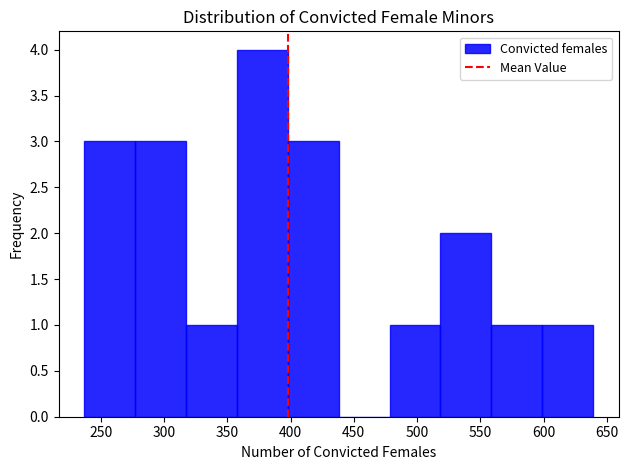

Reading left to right, transcribe this chart: for each bar, give the range it covers on the x-axis and its height. Neither the bar edges nor the heights are printed on the chart, so give them approximately, as read against the axes.

235 to 275: 3
275 to 315: 3
315 to 360: 1
360 to 400: 4
400 to 440: 3
440 to 480: 0
480 to 520: 1
520 to 560: 2
560 to 600: 1
600 to 640: 1